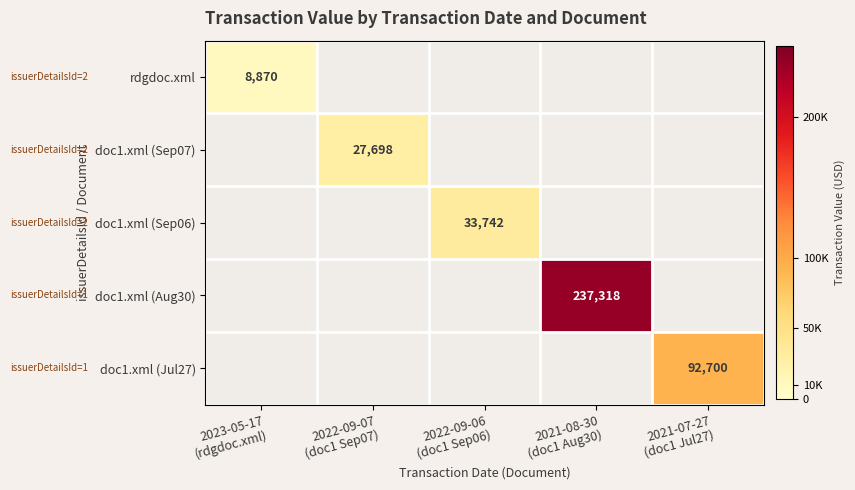

Which has a higher value, 2023-05-17
(rdgdoc.xml) or 2022-09-07
(doc1 Sep07)?

2022-09-07
(doc1 Sep07)